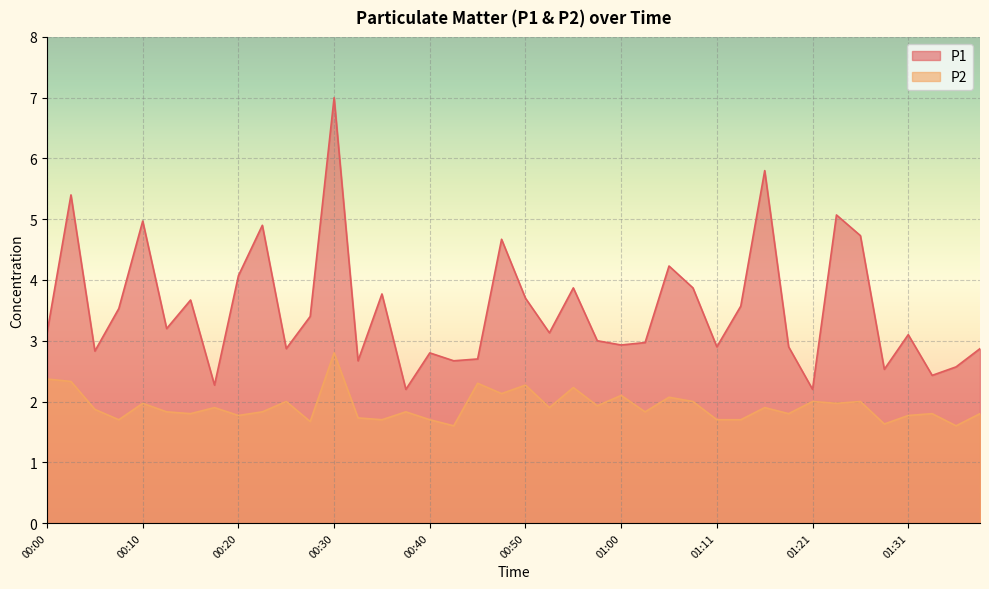

What is the sum of all P2 values?

76.8